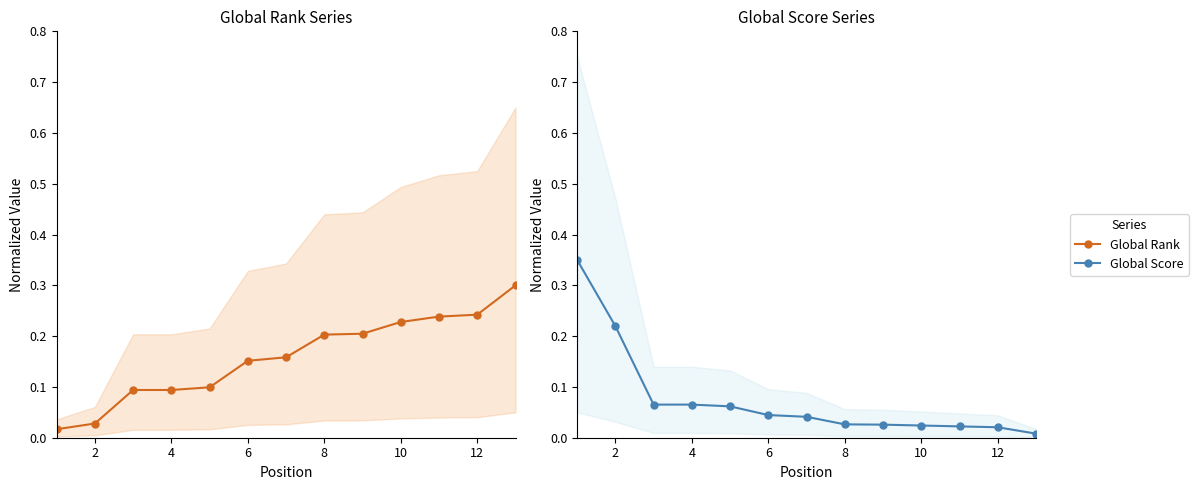

Does the chart have visible grid lines?

No